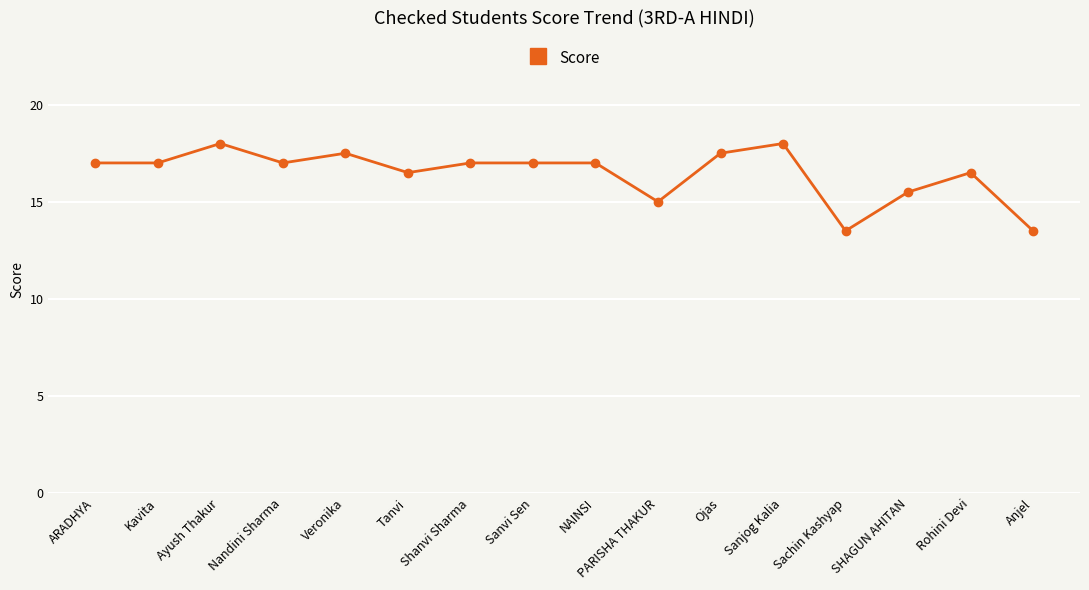

At which category does the data reach its first local peak?

Ayush Thakur